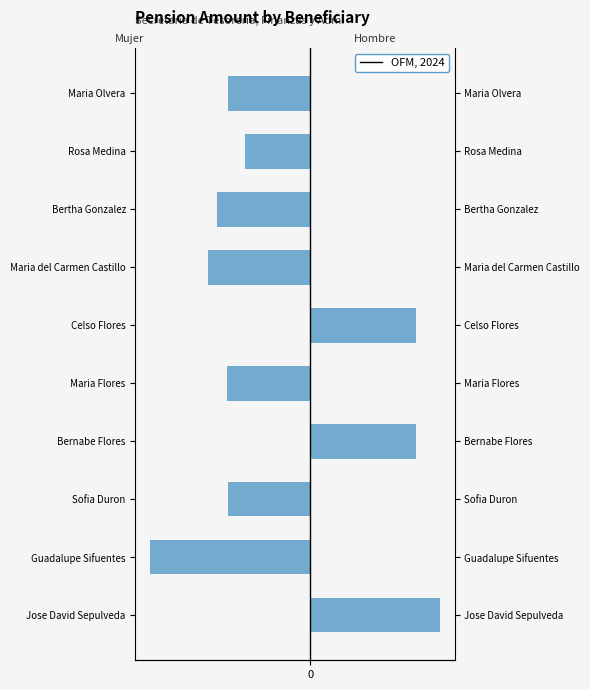

Does the chart contain stacked bars?

No